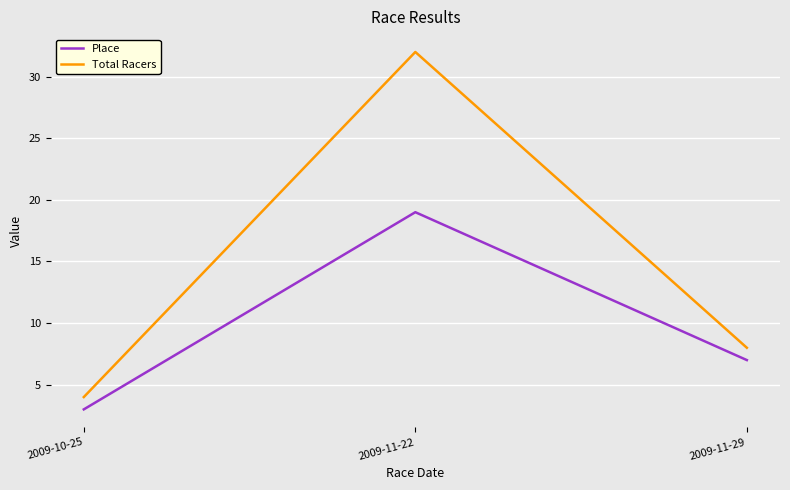

What position from the right is 2009-11-29?

1